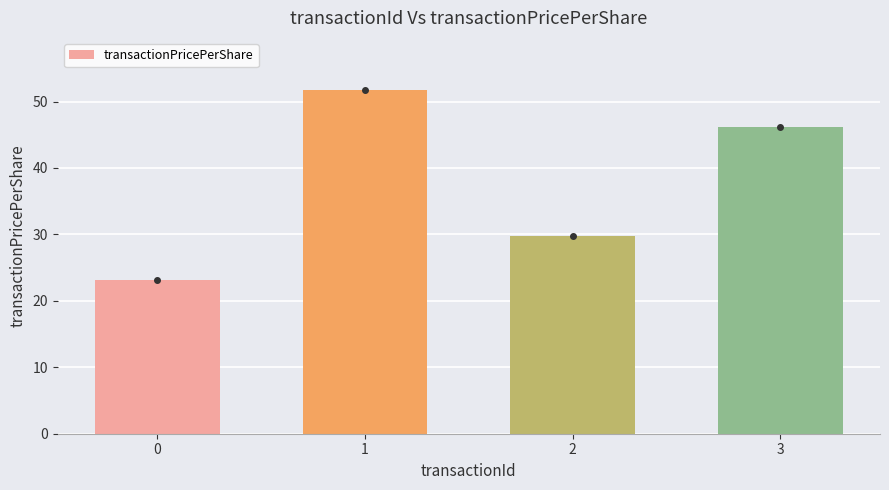

The value at 3 is 46.1. True or false?

True